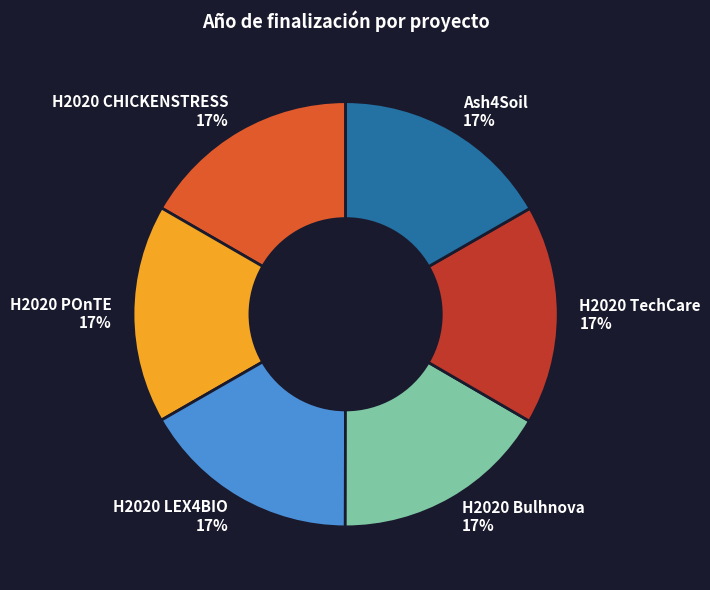

Is there any slice that represents more than half of the pie?

No